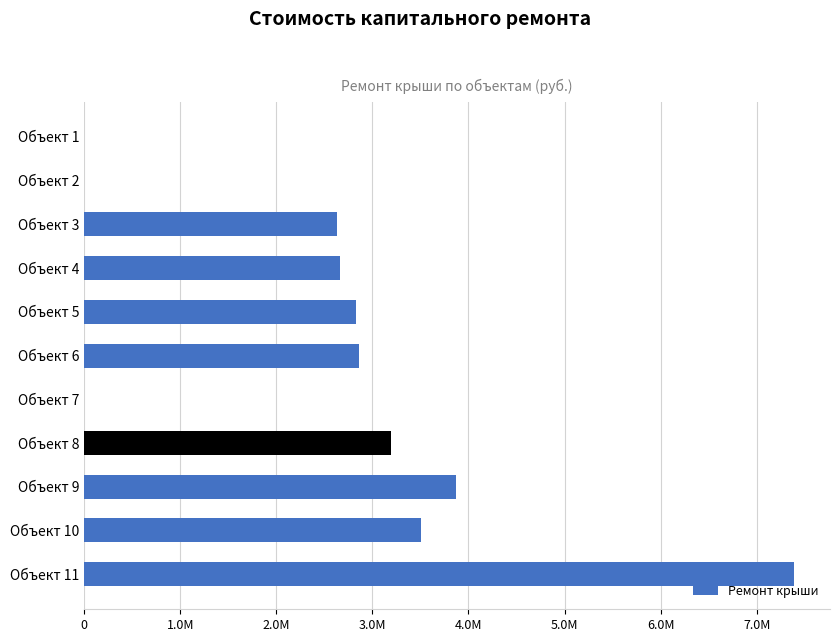

What is the average value?

2630529.6